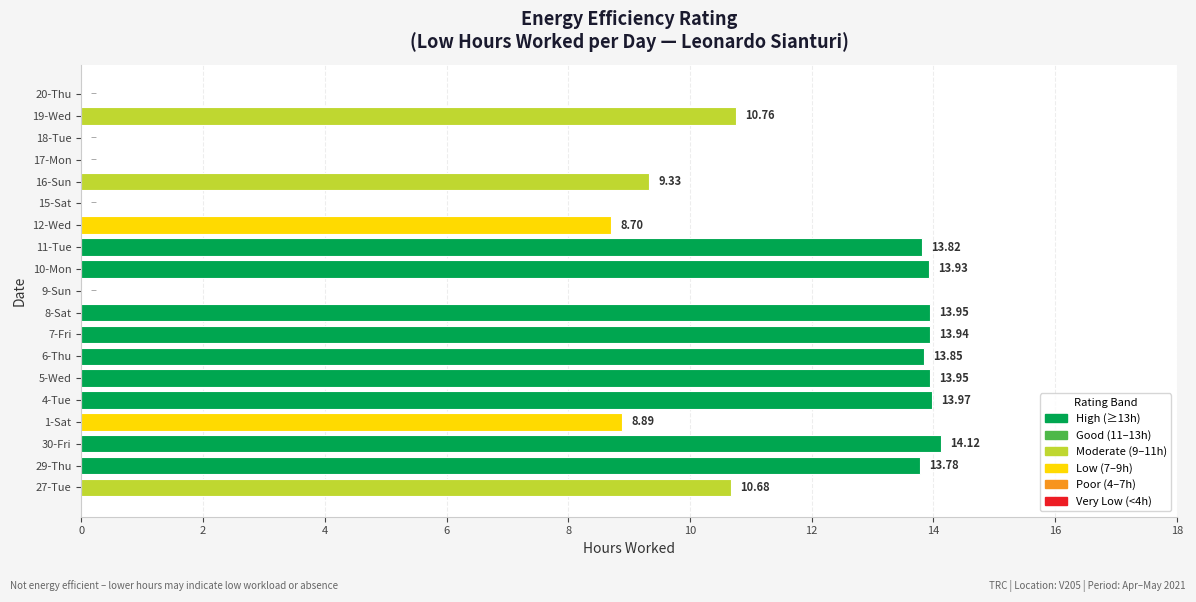

Between 12-Wed and 20-Thu, which is larger?

12-Wed